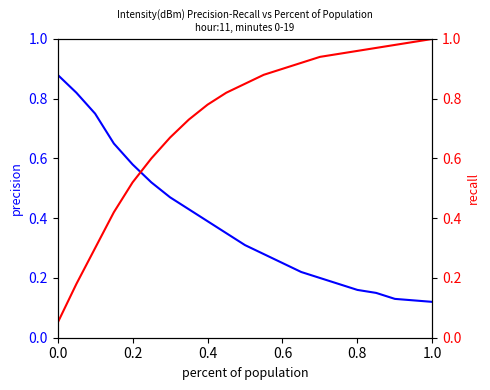

True or false: precision and recall intersect in this chart.

True